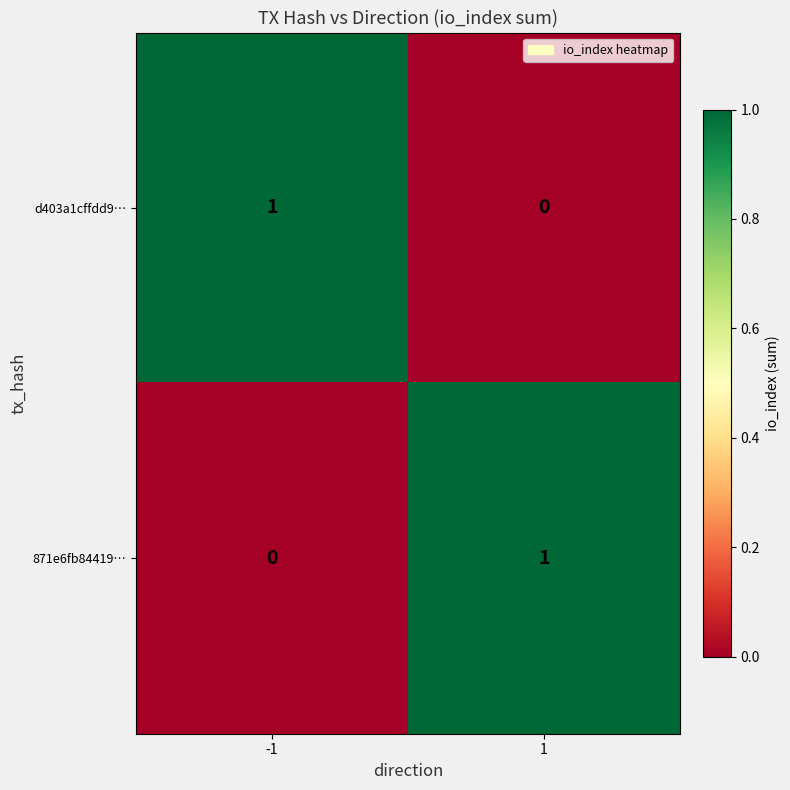

True or false: d403a1cffdd9… has a value of 1 at -1.

True